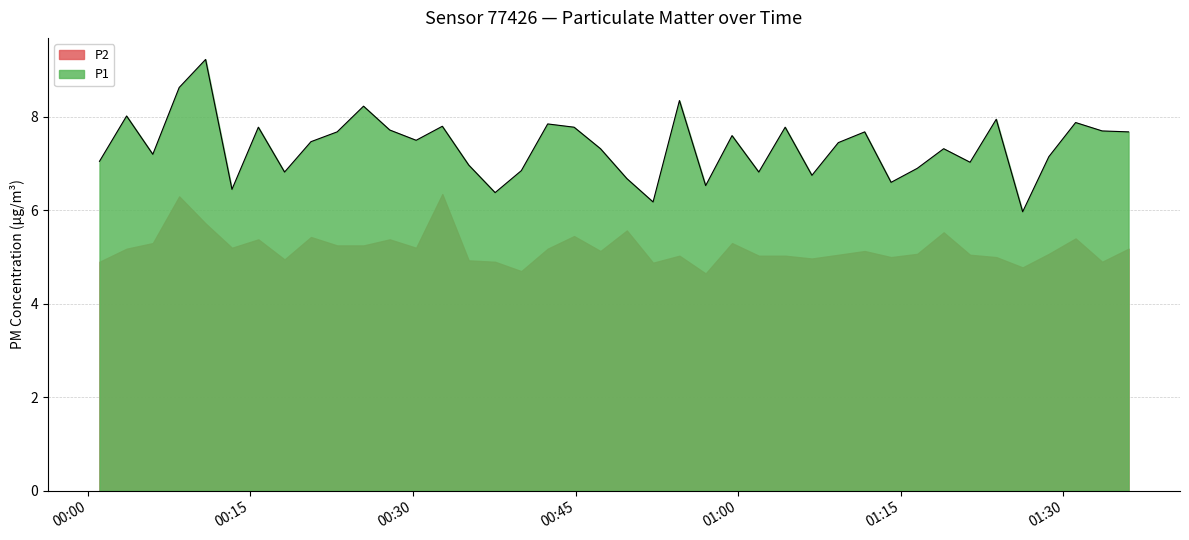

Count the number of categories in the chart.

40